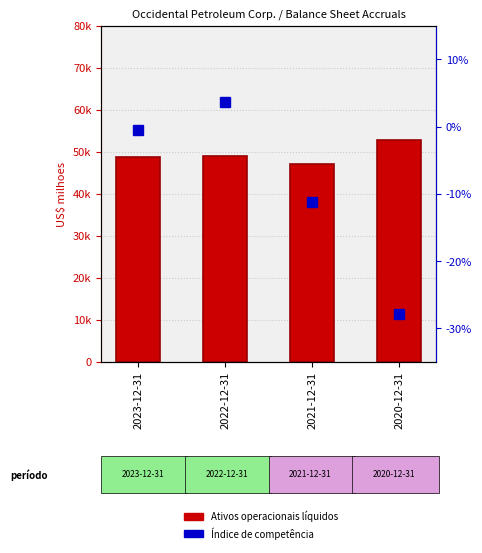

At which label does Ativos operacionais líquidos first exceed 48936?

2020-12-31